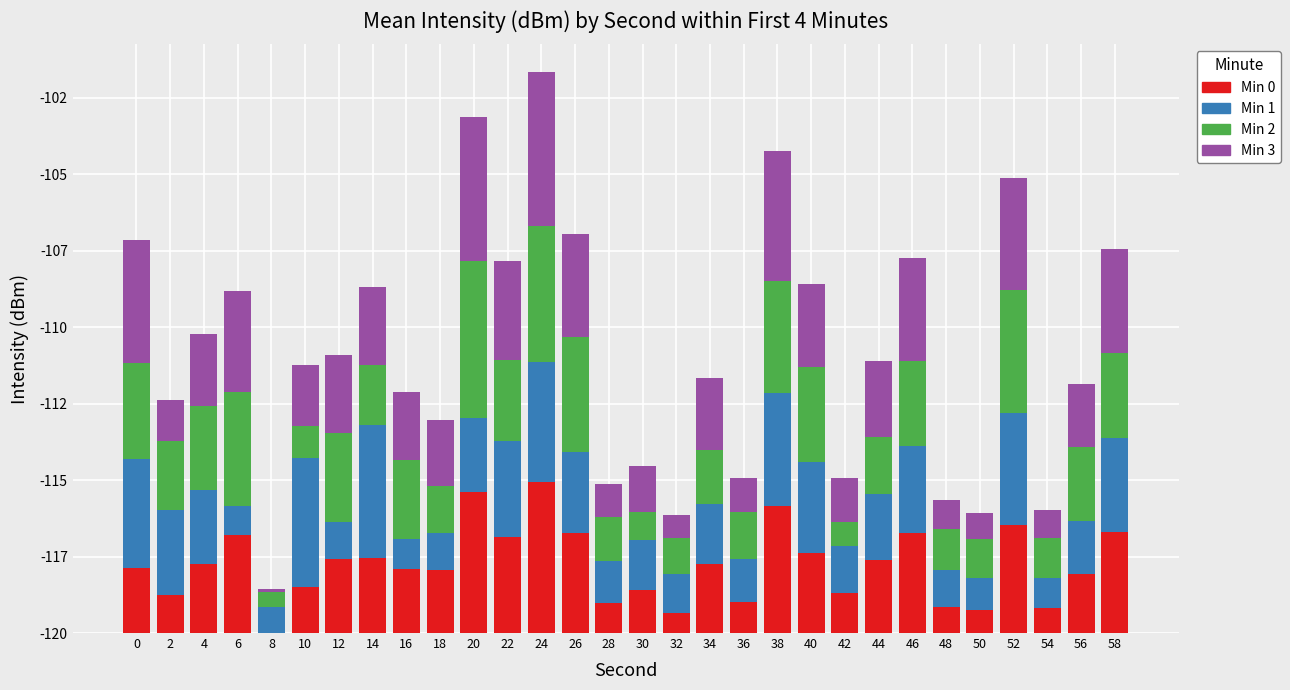

What are all the series names shown in the legend?

Min 0, Min 1, Min 2, Min 3